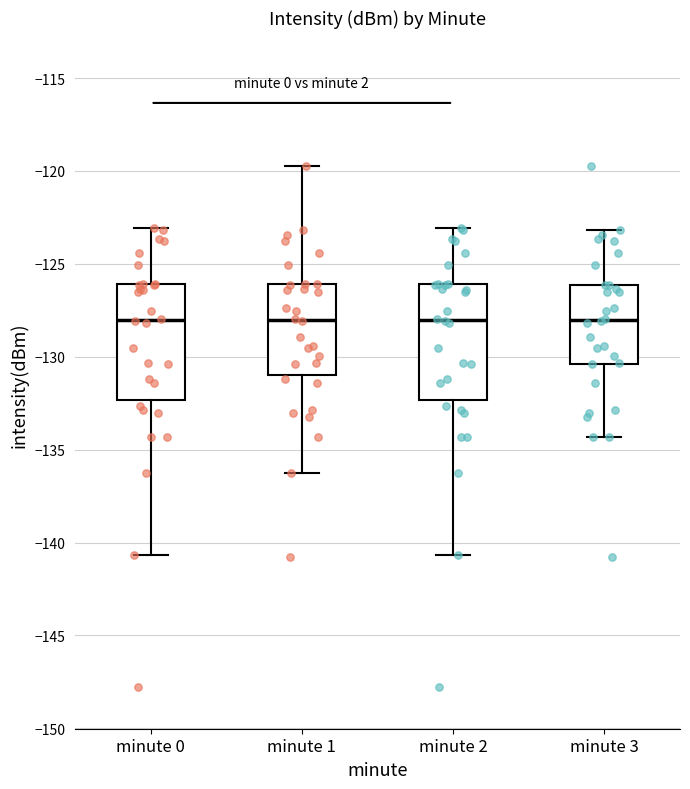

Reading left to right, read every box against the y-axis: the position of its median line, the range the box covers, and the ends of its whiskers. The values are not printed on the chart, so give them approximately, as read against the axis.

minute 0: median -128.0, box -132.5 to -126.0, whiskers -140.5 to -123.0
minute 1: median -128.0, box -131.0 to -126.0, whiskers -136.5 to -119.5
minute 2: median -128.0, box -132.5 to -126.0, whiskers -140.5 to -123.0
minute 3: median -128.0, box -130.5 to -126.0, whiskers -134.5 to -123.0